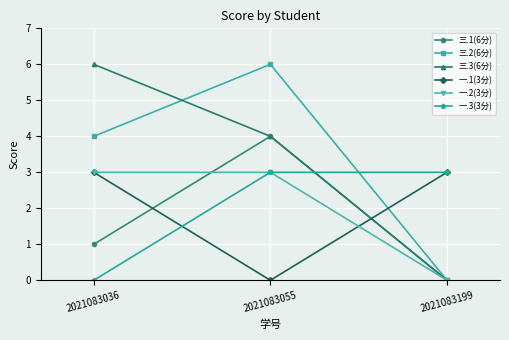

What is the maximum value shown in the chart?

6